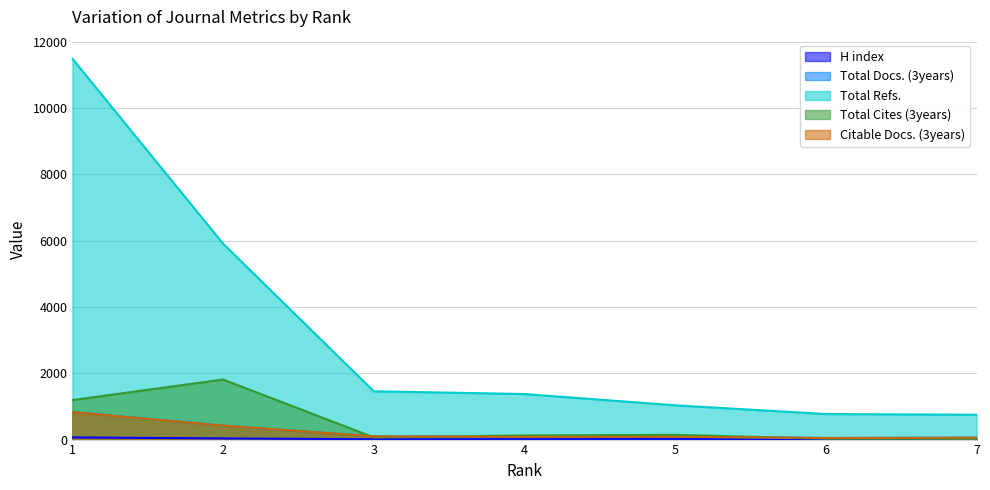

What is the total value across all series at 2?

8588